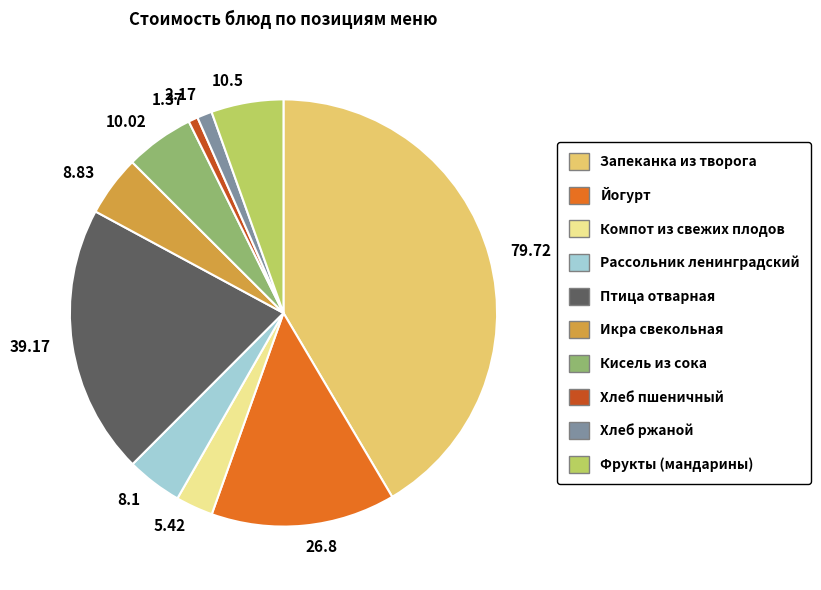

Is the sum of 8.83 and 2.17 greater than half?

No